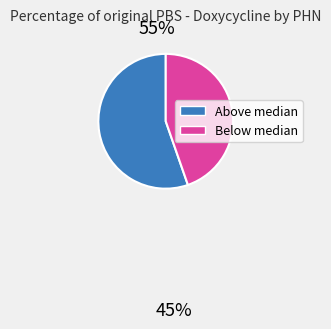

Does any single category account for the majority?

Yes